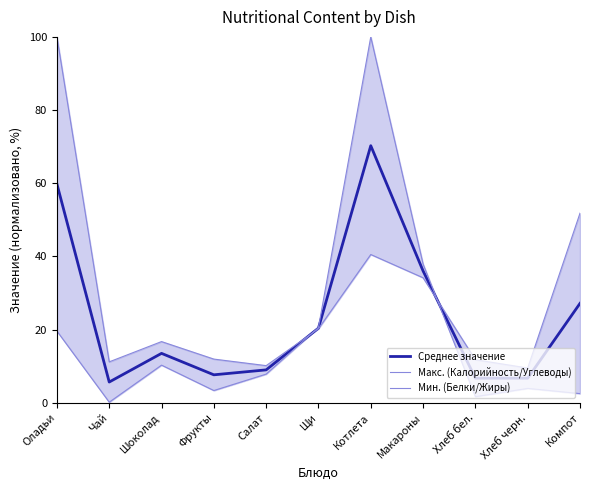

Reading left to right, extract all data points from this chart.

Среднее значение: 59.8	5.7	13.5	7.7	9.0	20.4	70.3	36.0	6.7	6.7	27.2
Макс. (Калорийность/Углеводы): 100.0	11.2	16.7	12.0	10.2	20.2	40.5	34.2	11.8	9.5	51.8
Мин. (Белки/Жиры): 19.6	0.2	10.3	3.4	7.8	20.6	100.0	37.9	1.7	3.9	2.5